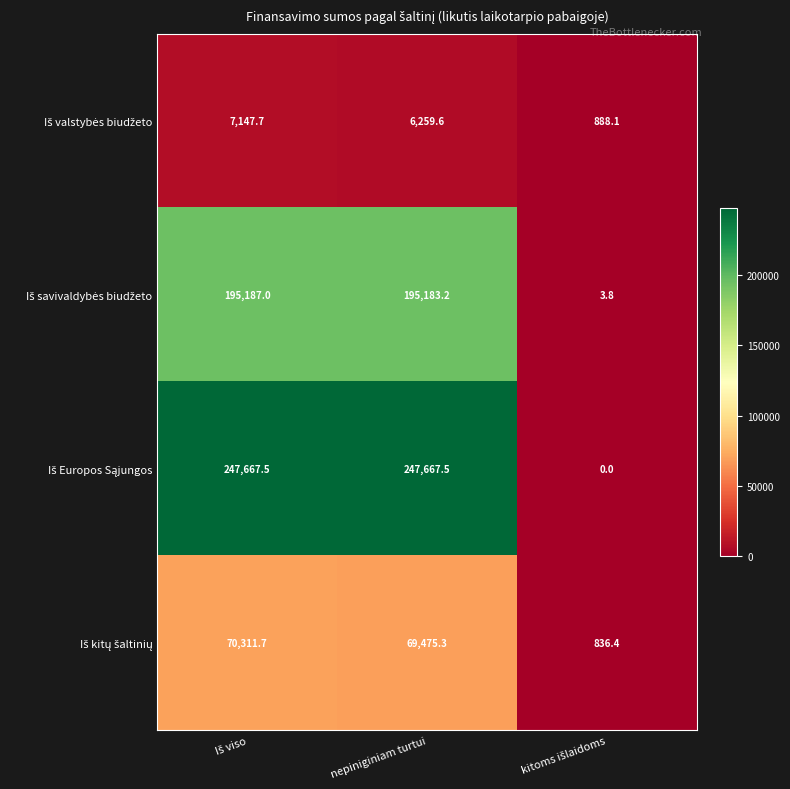

What is the greatest value displayed?

247667.5